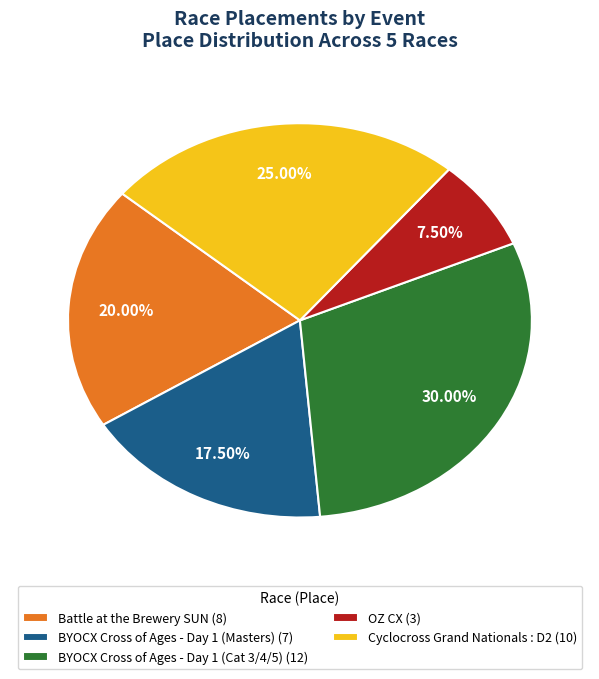

Rank the categories by value from highest to lowest.

BYOCX Cross of Ages - Day 1 (Cat 3/4/5), Cyclocross Grand Nationals : D2, Battle at the Brewery SUN, BYOCX Cross of Ages - Day 1 (Masters), OZ CX